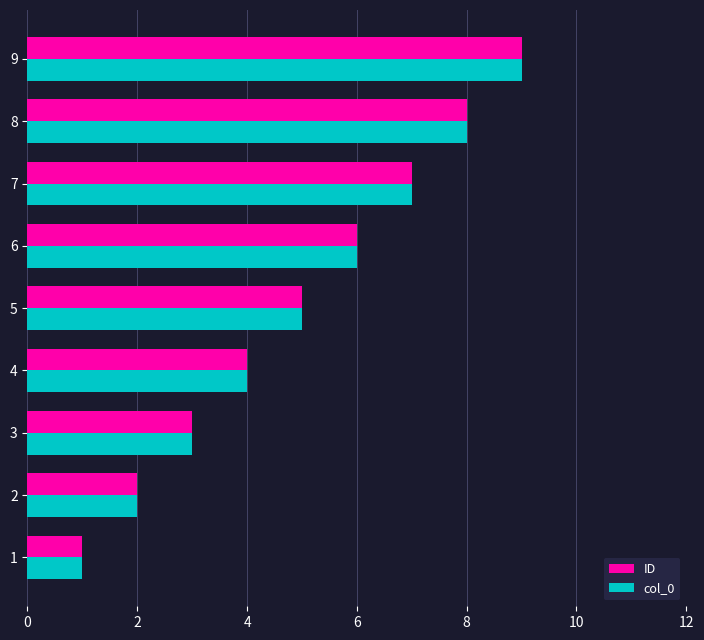

List the labels in order of col_0 value, largest first.

9, 8, 7, 6, 5, 4, 3, 2, 1